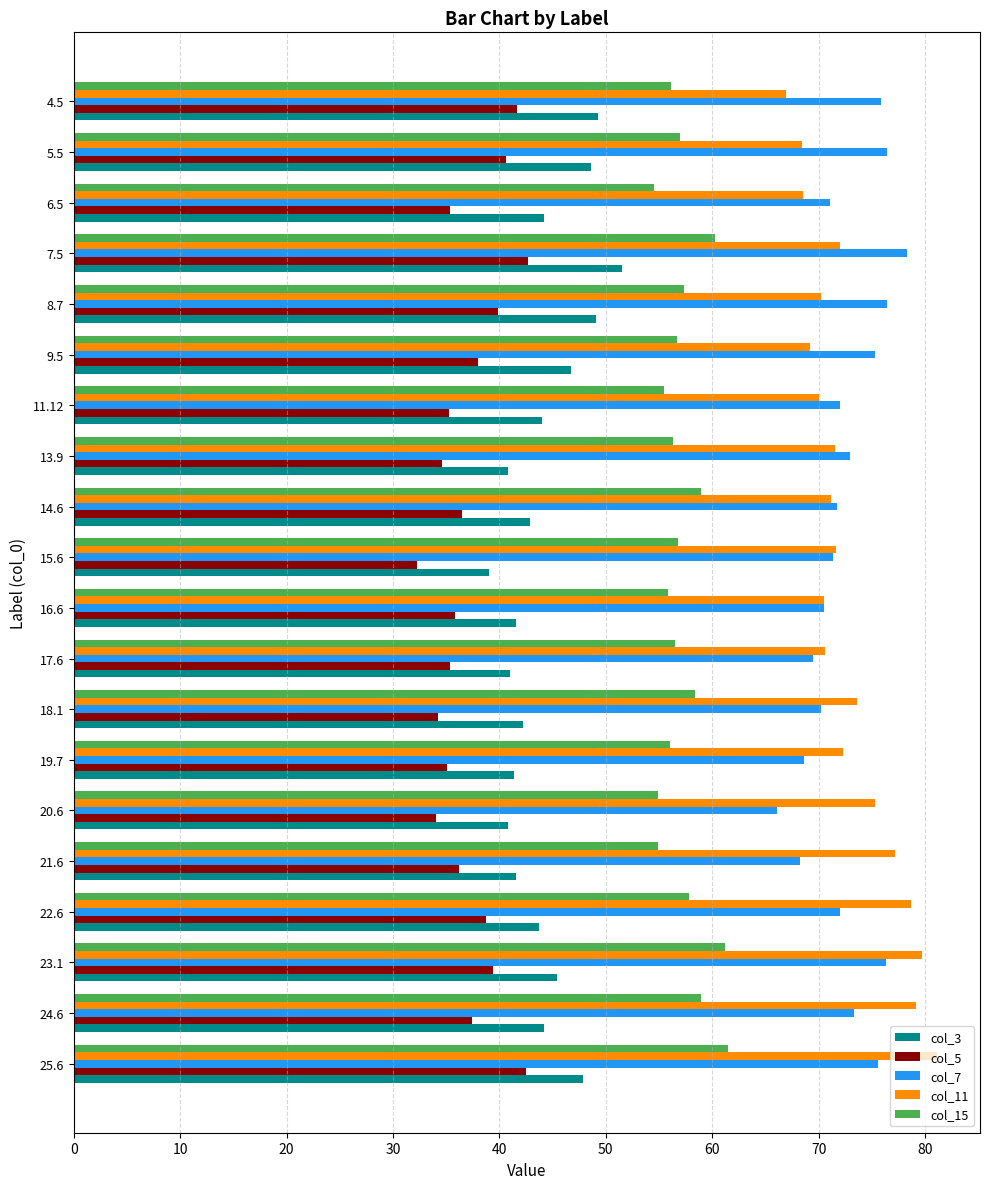

Which series changed the most between 25.6 and 4.5?

col_11